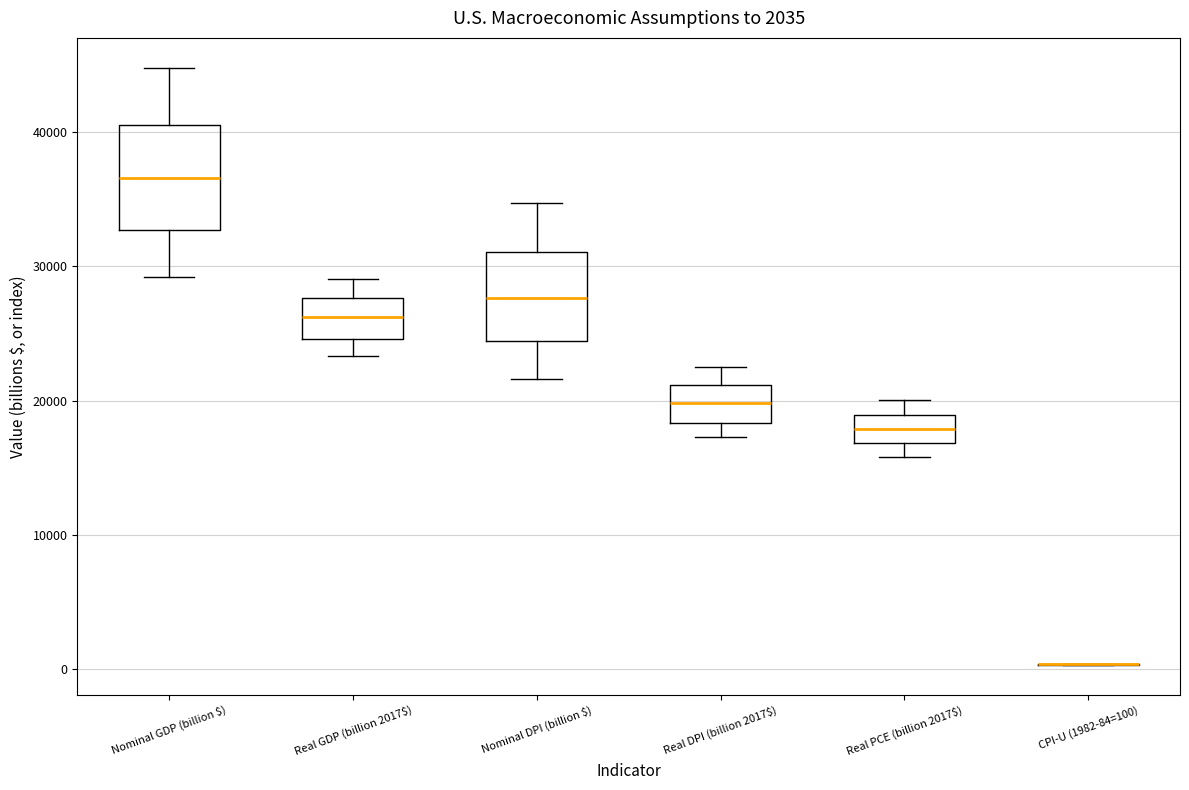

Which box is the tallest, from its lower edge to its upper edge?

Nominal GDP (billion $)